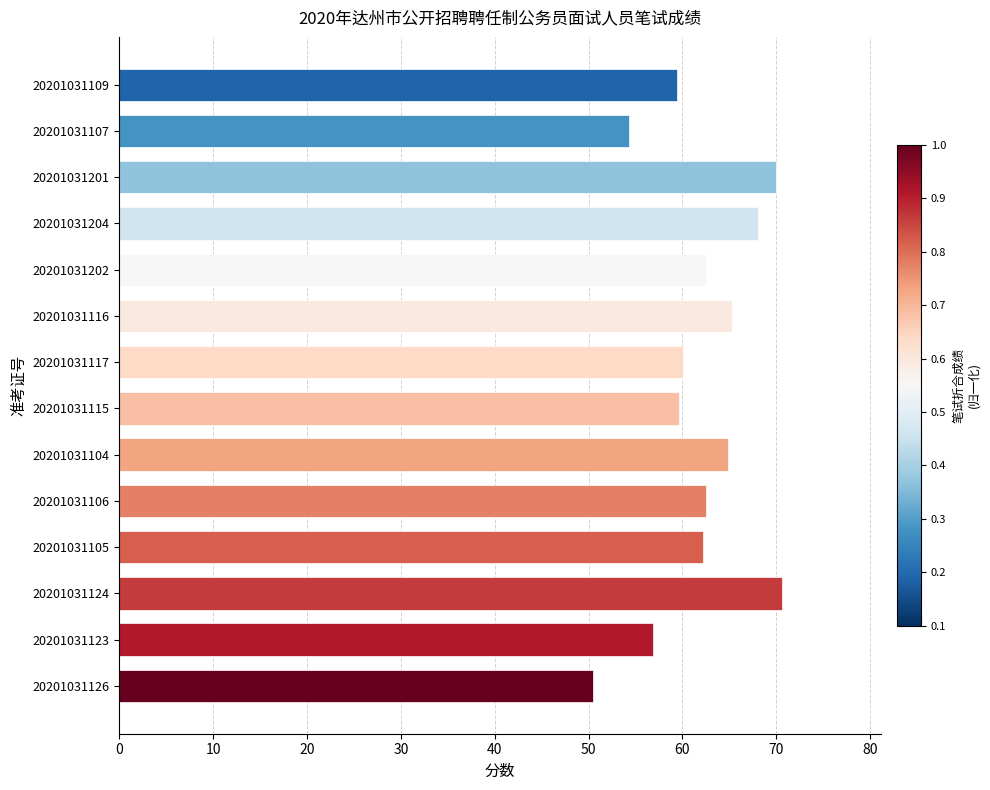

How many data points does each series have?

14